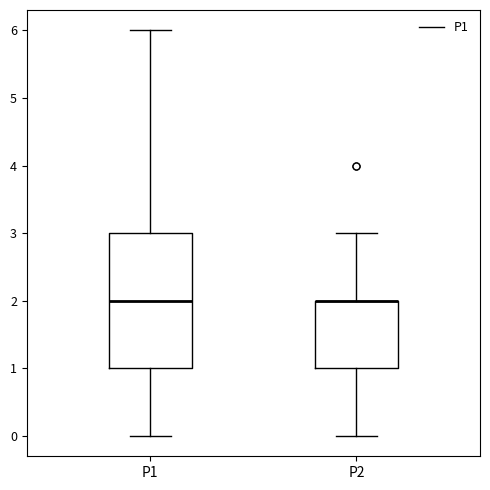

Reading left to right, read every box against the y-axis: the position of its median line, the range the box covers, and the ends of its whiskers. The values are not printed on the chart, so give them approximately, as read against the axis.

P1: median 2, box 1 to 3, whiskers 0 to 6
P2: median 2 (drawn on the box's upper edge), box 1 to 2, whiskers 0 to 3